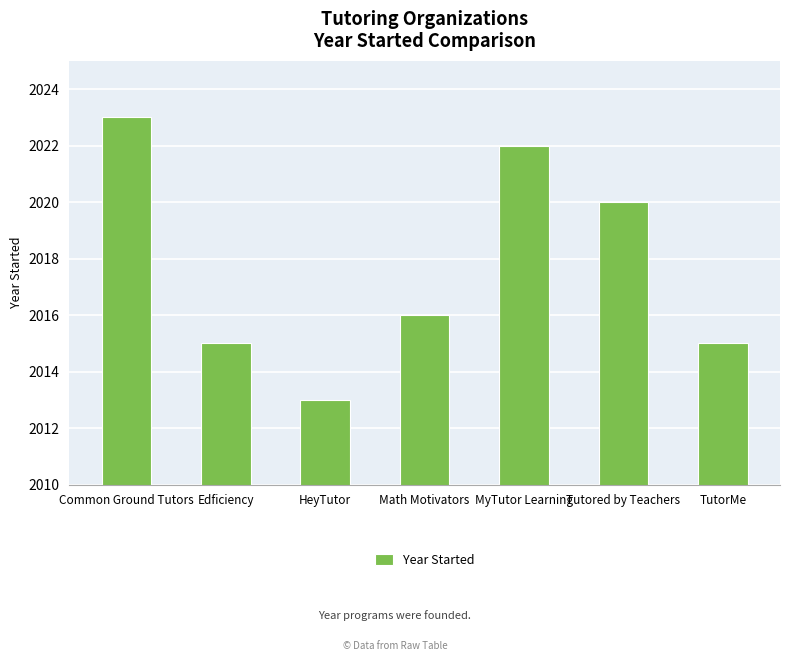

What is the ratio of the value at MyTutor Learning to the value at TutorMe?

1.0